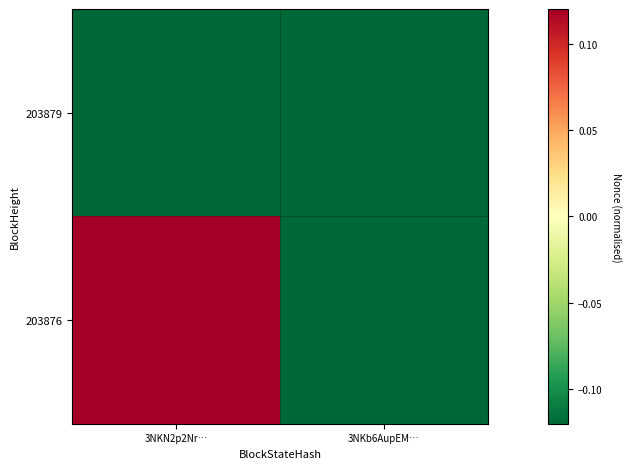

Reading left to right, list all the values displayed in this chart.

203879: 3NKN2p2Nr…=-0.1	3NKb6AupEM…=-0.1
203876: 3NKN2p2Nr…=0.1	3NKb6AupEM…=-0.1